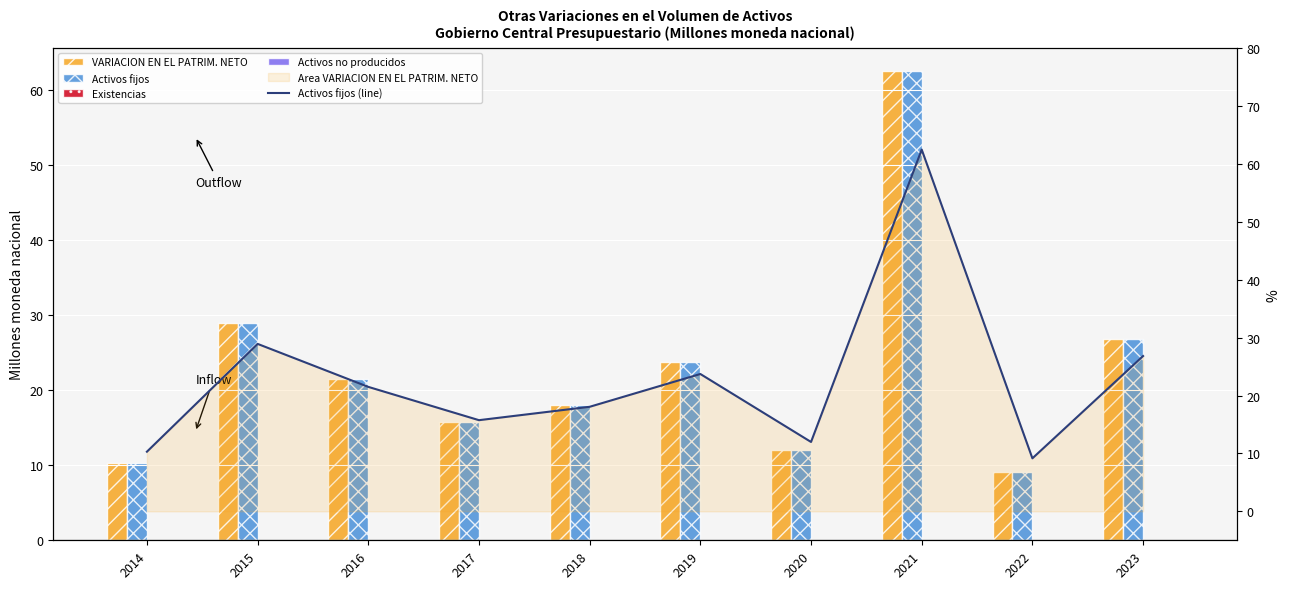

What is the lowest value of the VARIACION EN EL PATRIM. NETO series?

9.2